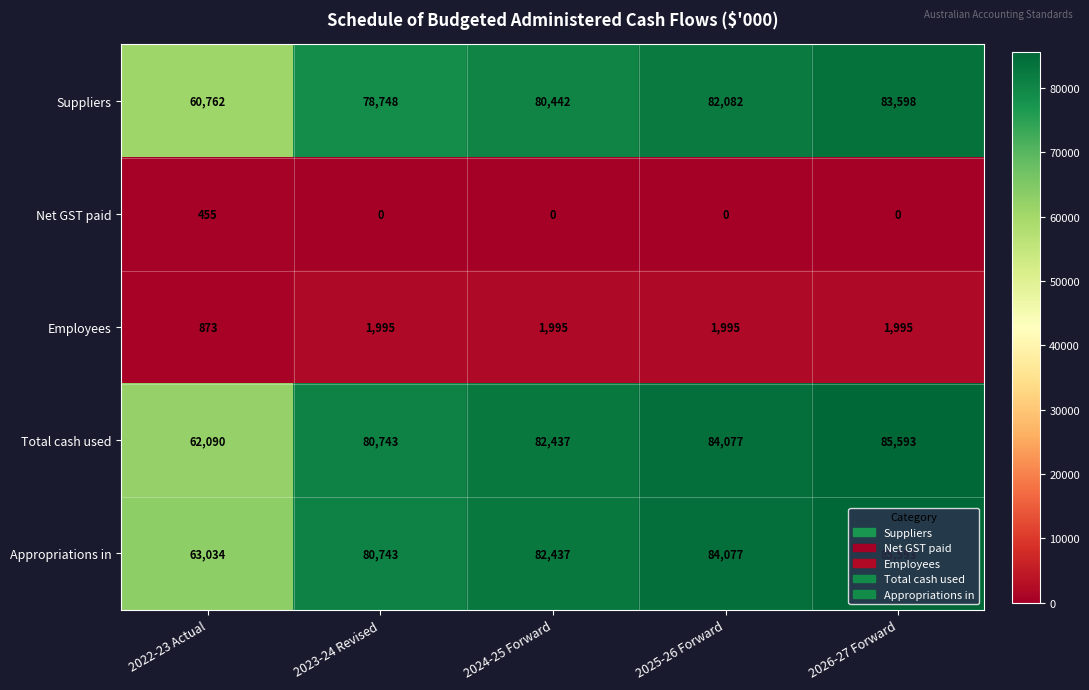

At which category does the chart reach its peak across all series?

2026-27 Forward